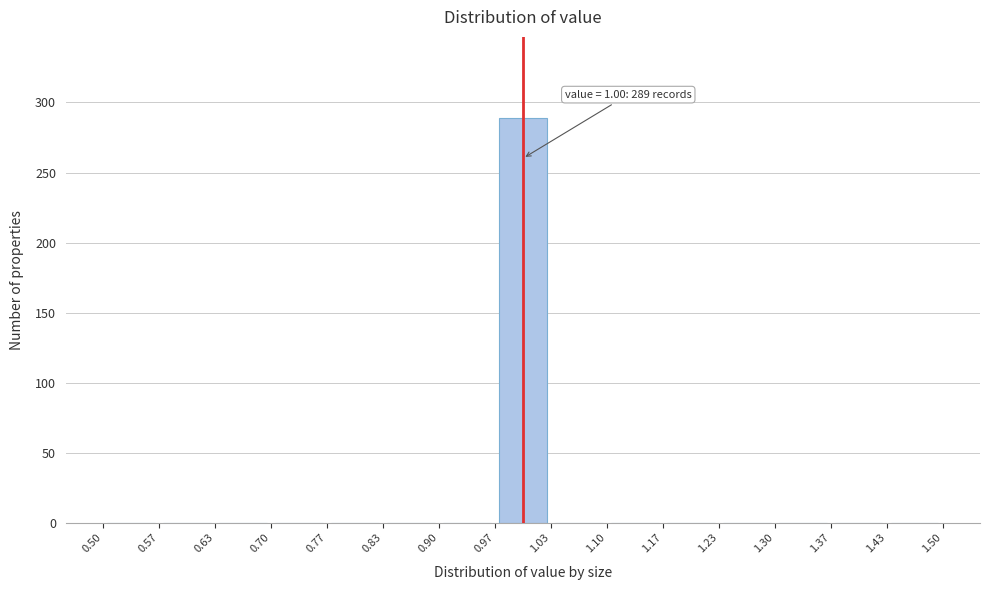

Over which range of the x-axis is the bar tallest?

0.97 to 1.03